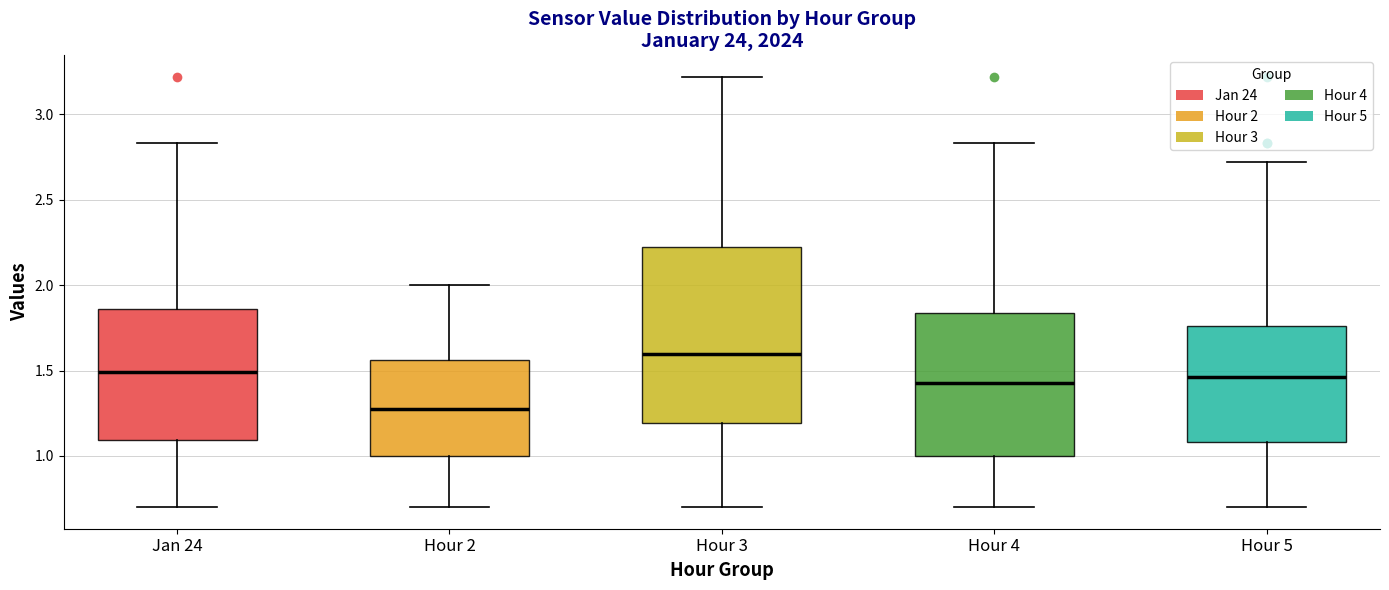

Comparing the boxes themselves (not the whiskers), which one is the tallest?

Hour 3